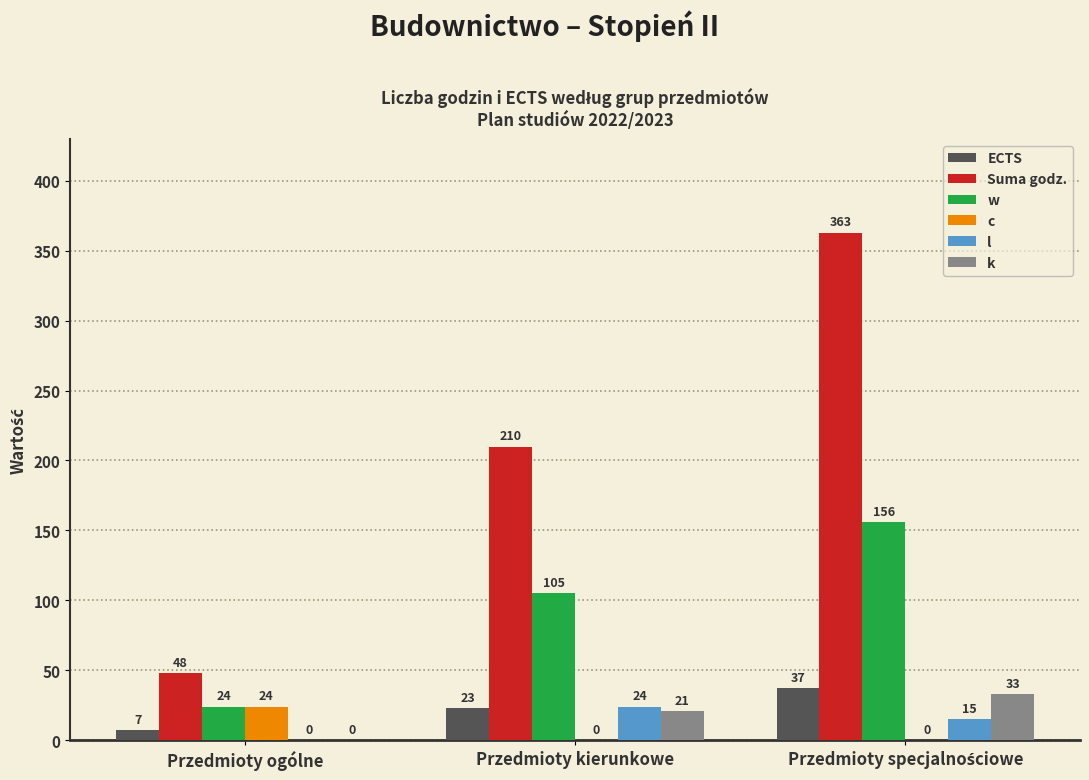

What is the sum of all k values?

54